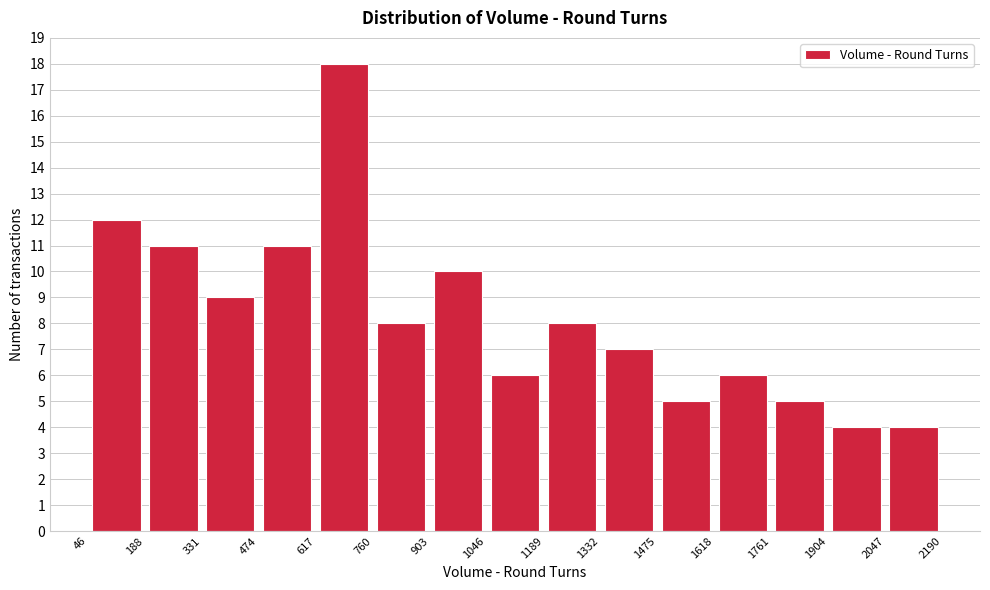

How tall is the bar that spans 617 to 760 on the x-axis? The values are not printed on the chart, so give them approximately, as read against the axis.

18